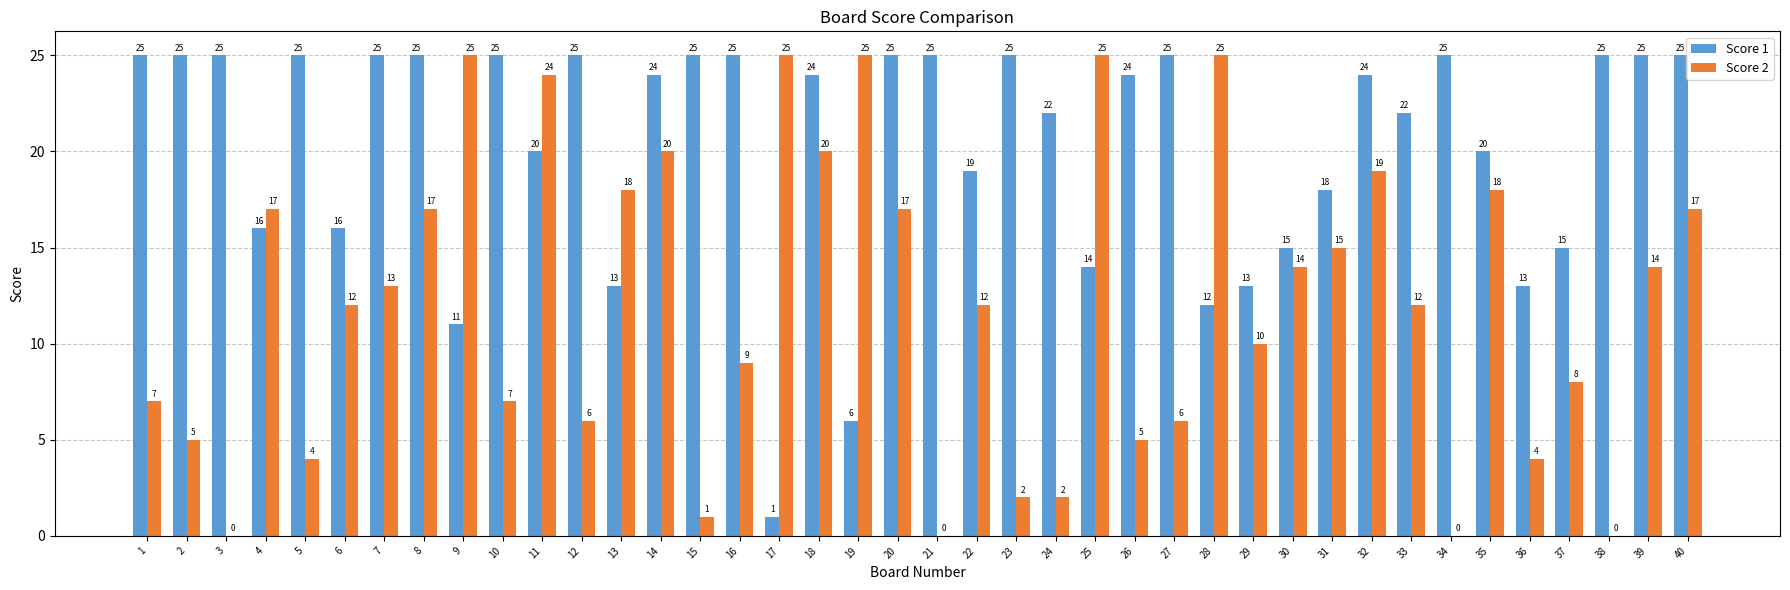

What is the highest value of the Score 1 series?

25